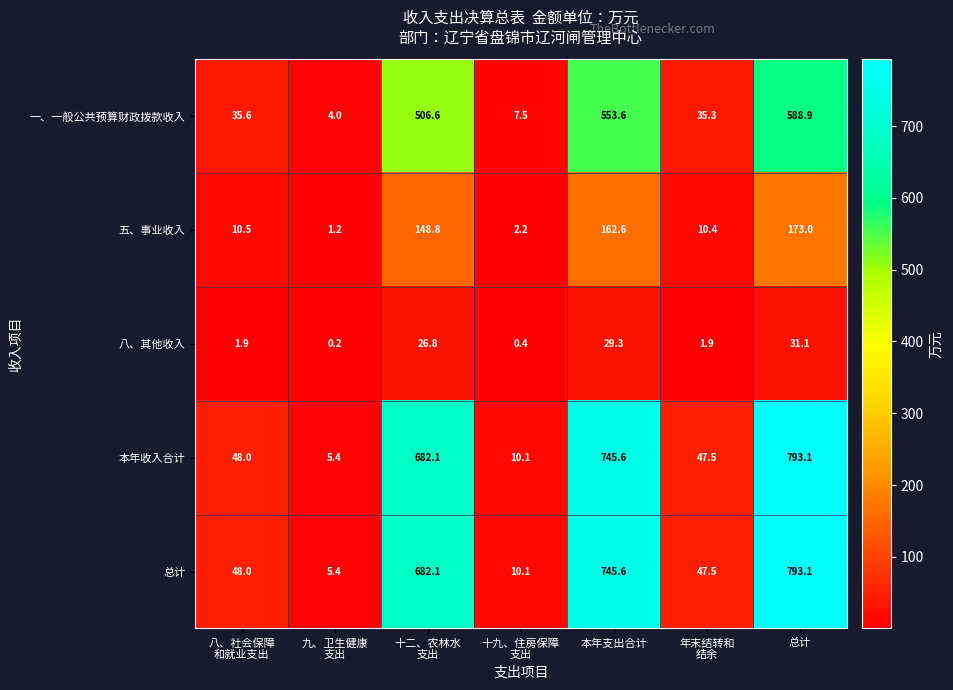

The value of 一、一般公共预算财政拨款收入 at 总计 is 588.9. True or false?

True